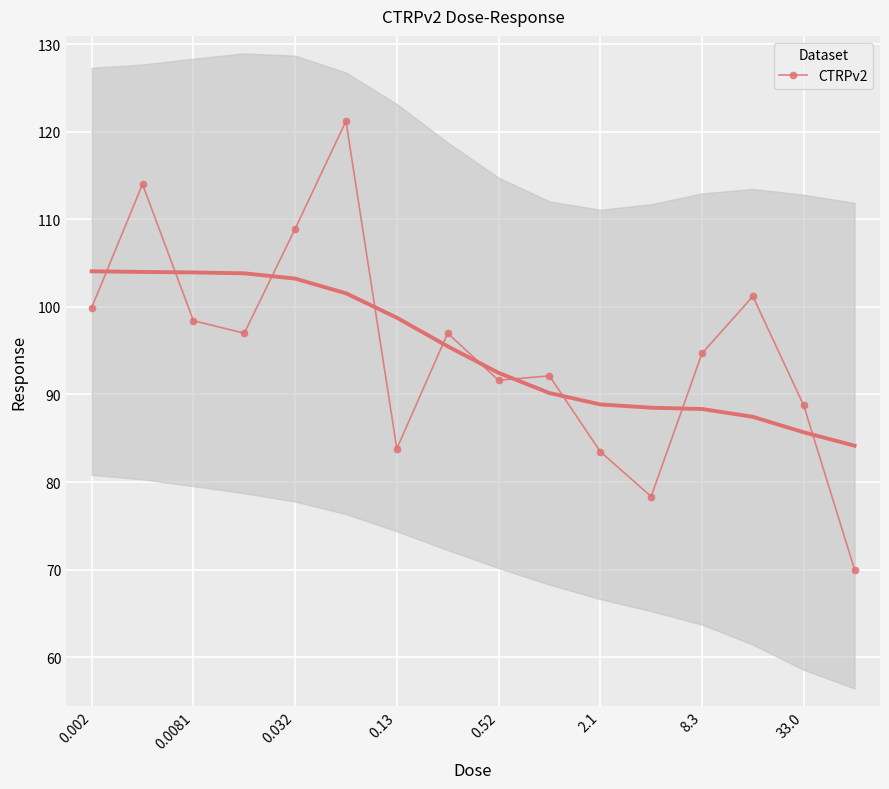

What is the minimum value for CTRPv2?

70.0